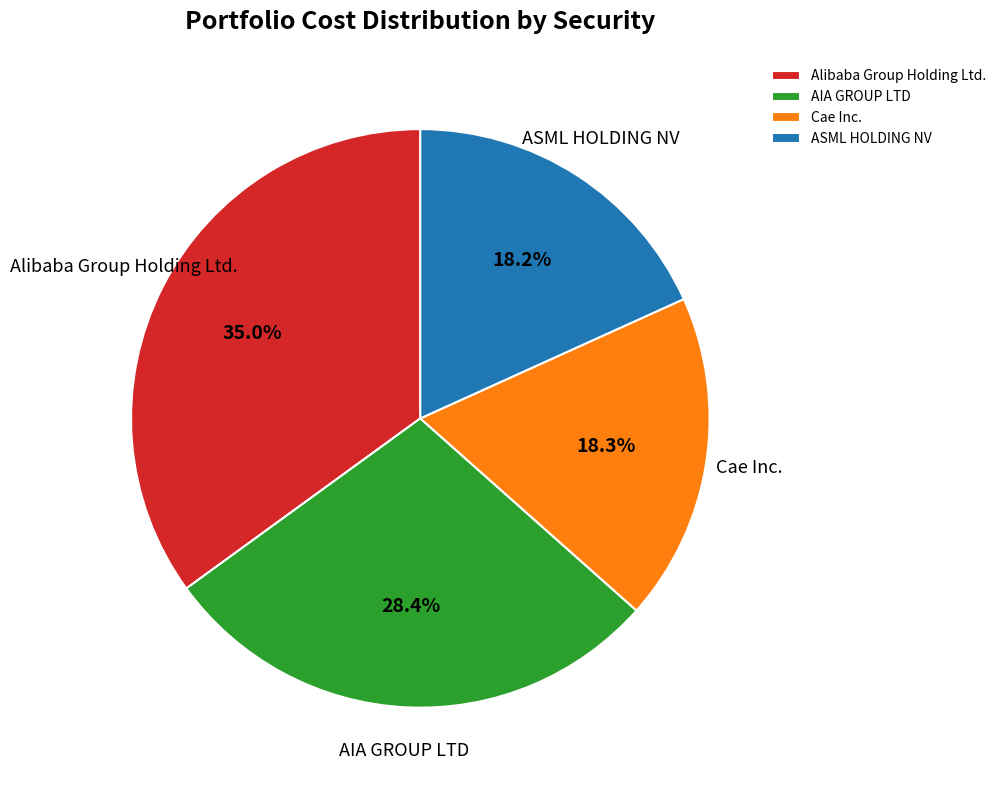

Which has a higher value, ASML HOLDING NV or AIA GROUP LTD?

AIA GROUP LTD